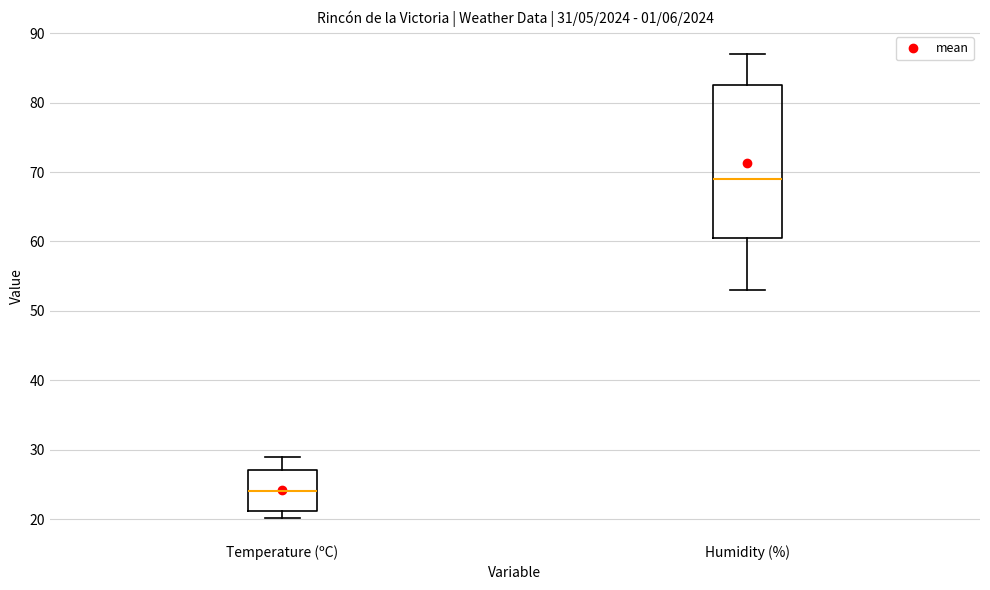

Which box's median line is the lowest?

Temperature (ºC)